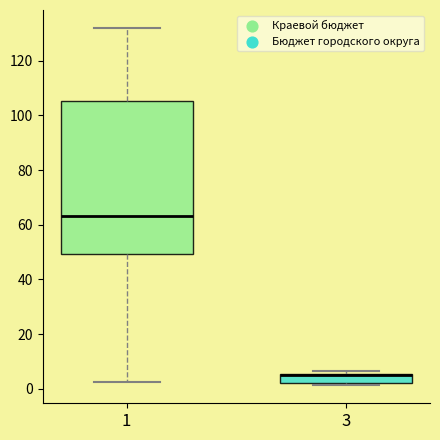

Reading left to right, transcribe this box plot: for each box, give where its median line is, the range the box spans, and where its two whiskers end, as read against the y-axis. The values are not printed on the chart, so give them approximately, as read against the axis.

1: median 64, box 50 to 106, whiskers 2 to 132
3: median 4 (drawn on the box's upper edge), box 2 to 6, whiskers 2 (just below the box's lower edge) to 6 (just above the box's upper edge)